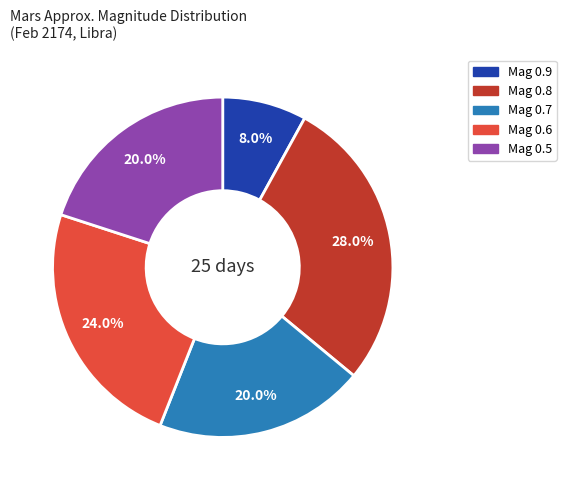

Does any single category account for the majority?

No